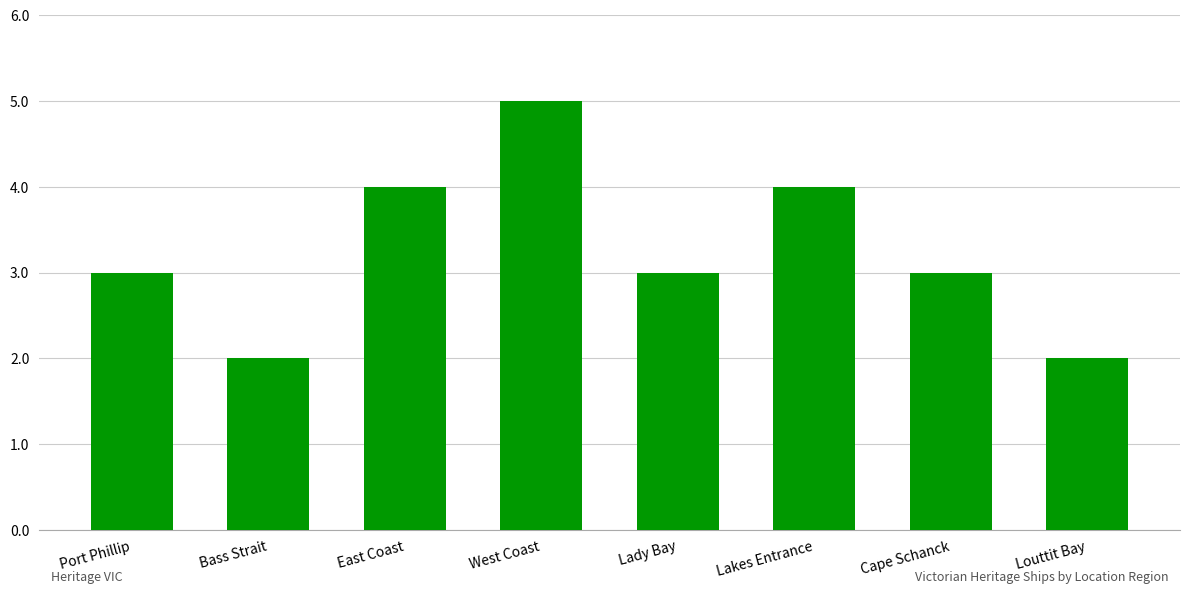

Approximately how many times larger is the value at West Coast compared to Cape Schanck?

1.7